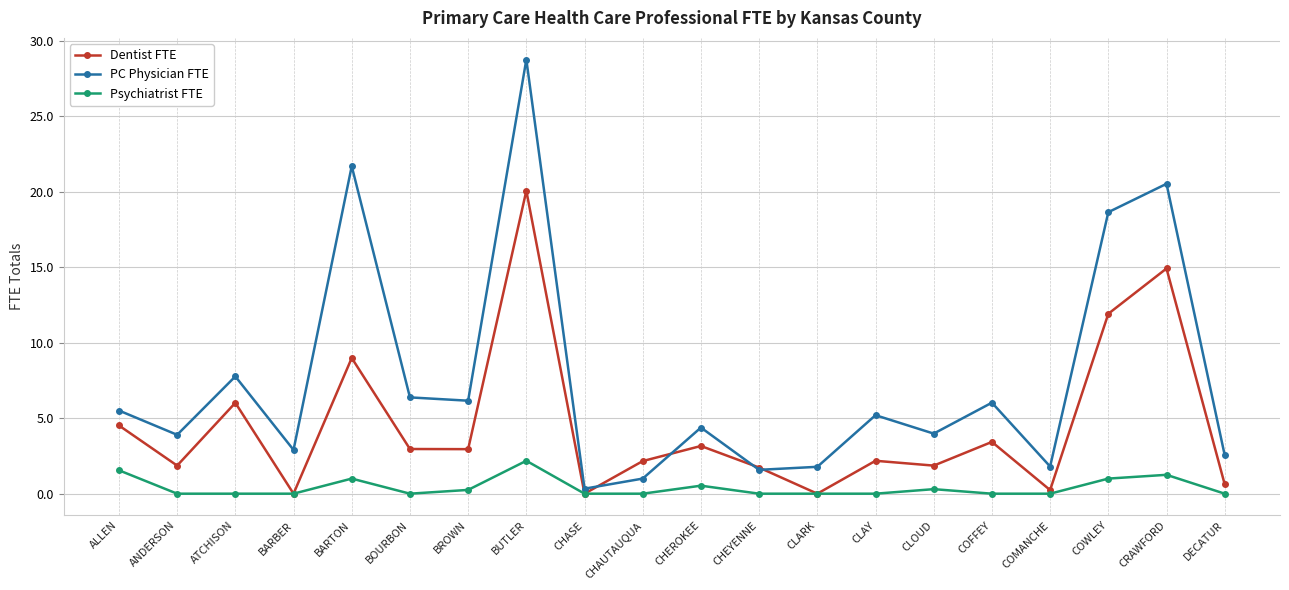

At which label does PC Physician FTE reach its peak?

BUTLER